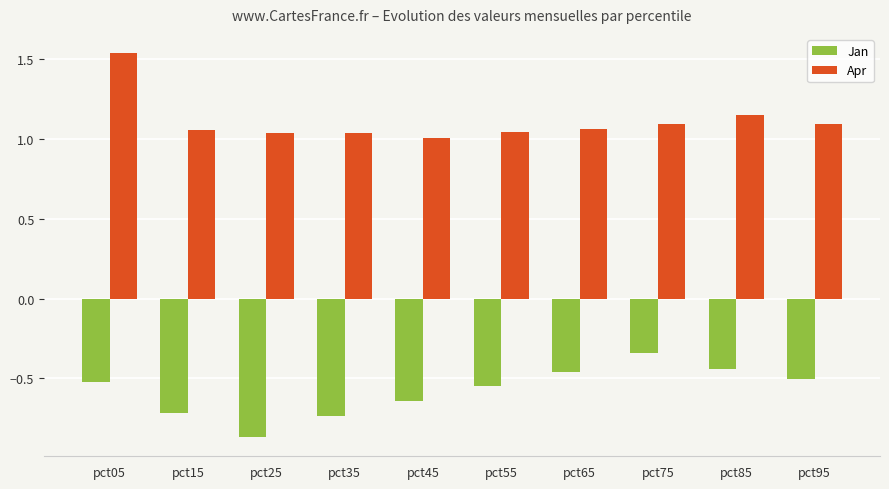

At which category does the chart reach its peak across all series?

pct05